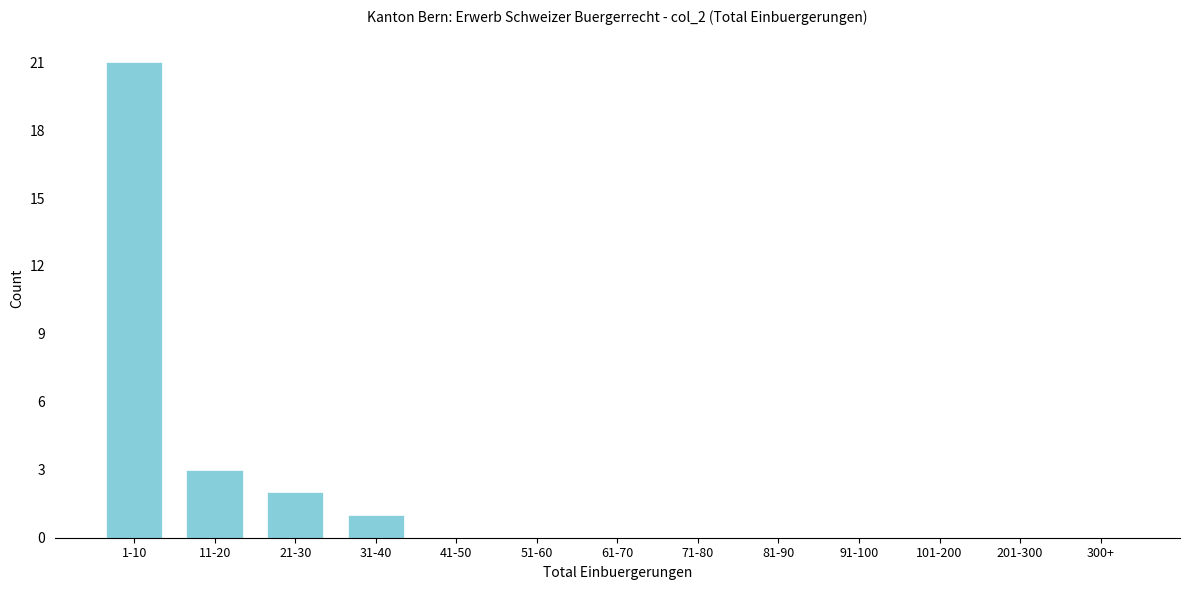

Reading left to right, what are all the values shown in this chart?

1-10=21	11-20=3	21-30=2	31-40=1	41-50=0	51-60=0	61-70=0	71-80=0	81-90=0	91-100=0	101-200=0	201-300=0	300+=0